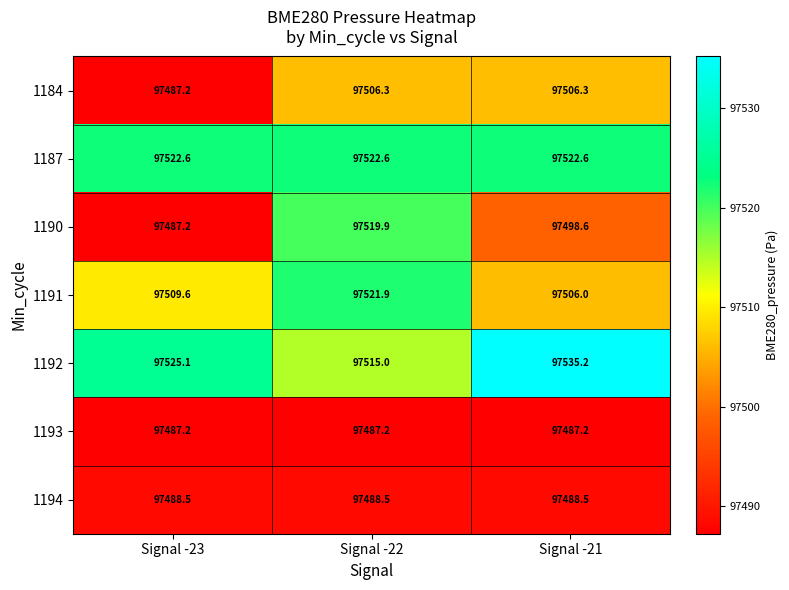

What is the sum of all 1187 values?

292567.8